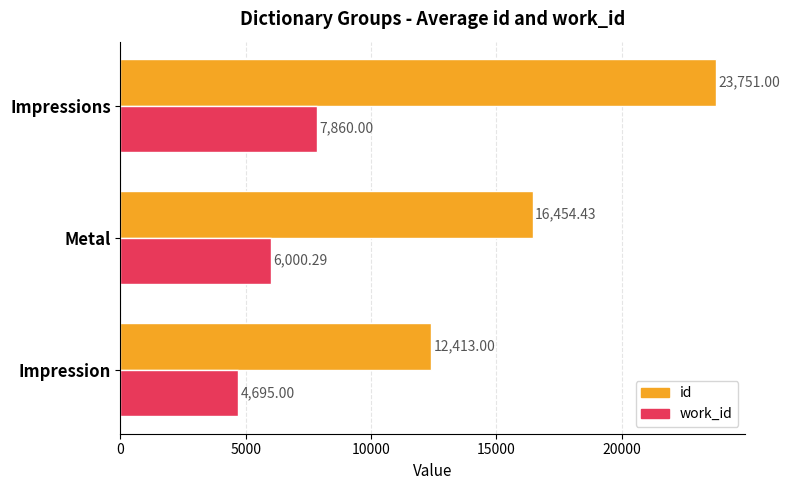

What are all the series names shown in the legend?

id, work_id